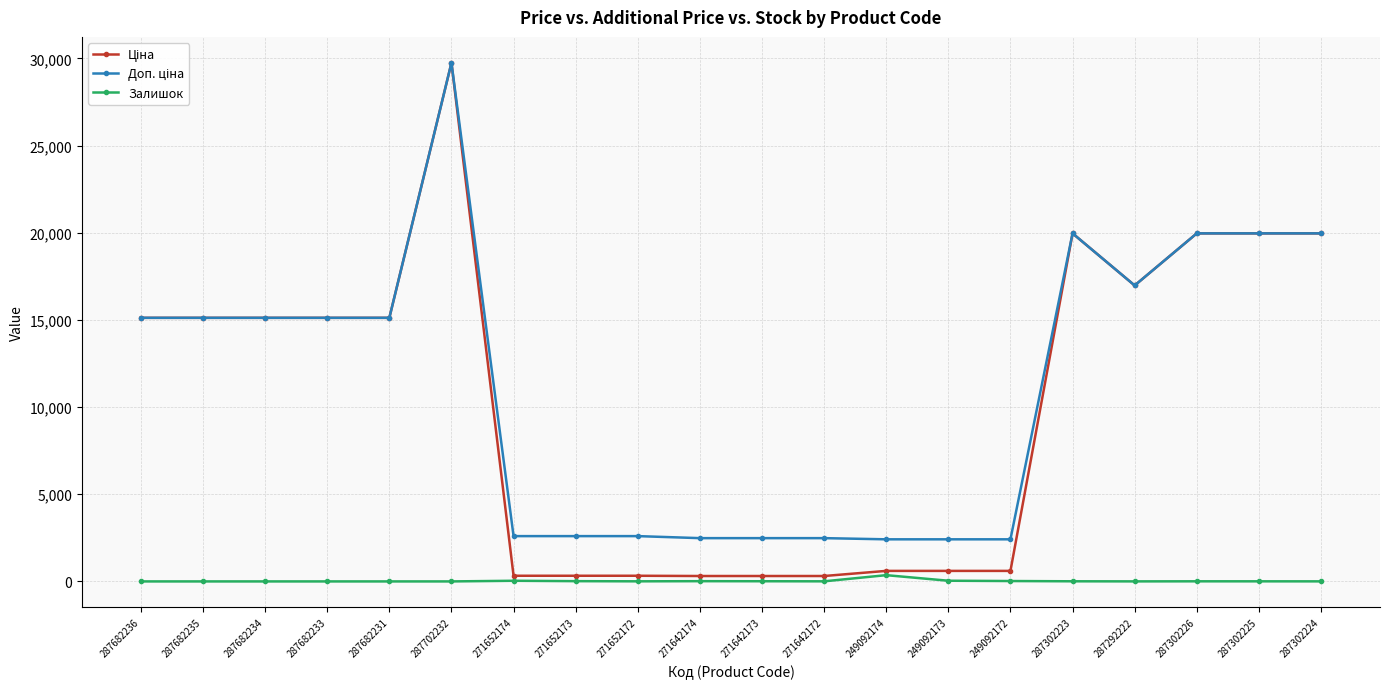

What is the spread (max minus min) of values at 287682236?

15120.0